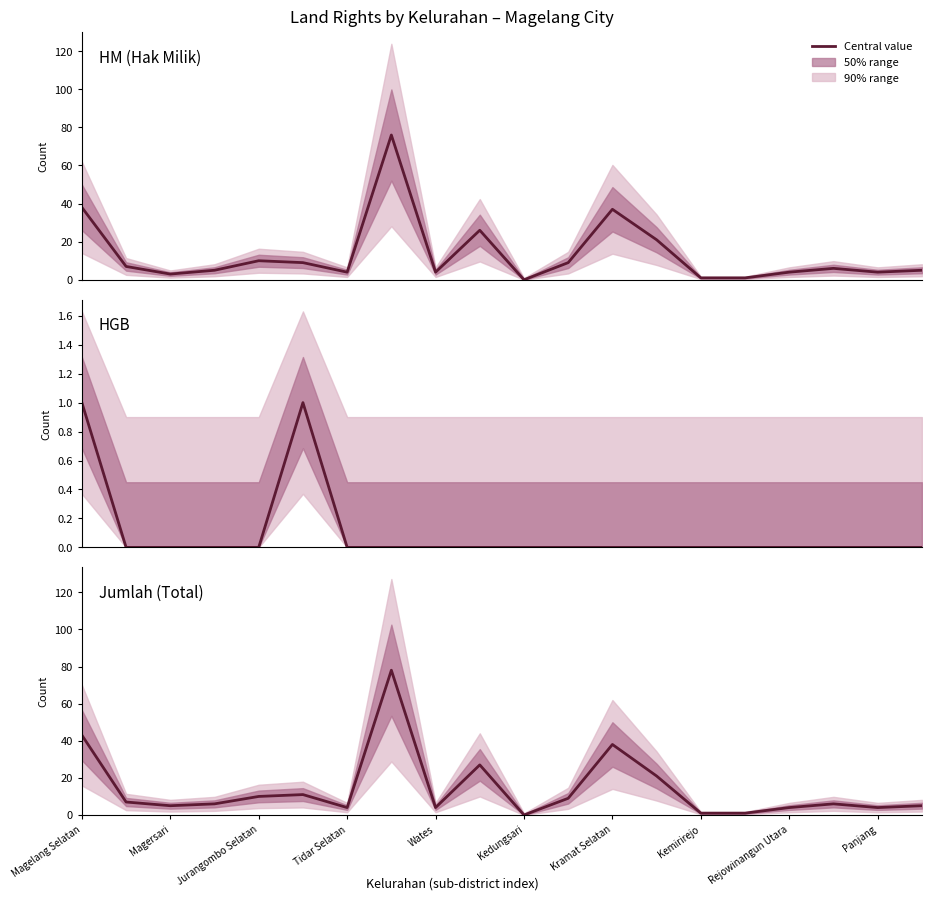

How many positive values does the Jumlah (Total) series have?

19